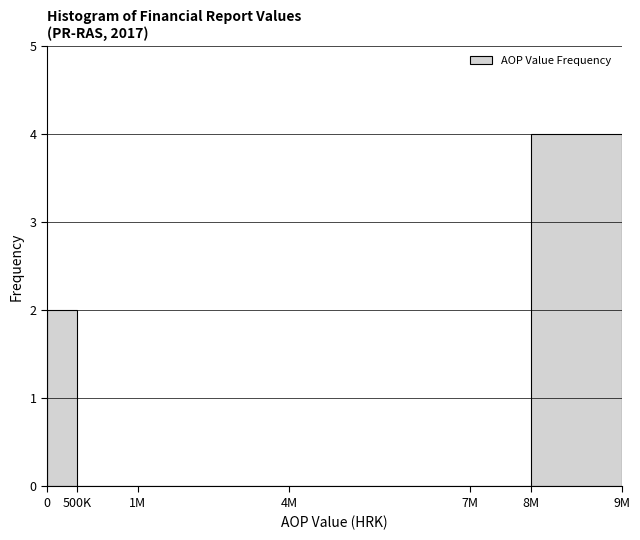

Reading right to left, extract all data points from this chart.

8M=4	7M=0	4M=0	1M=0	500K=0	0=2